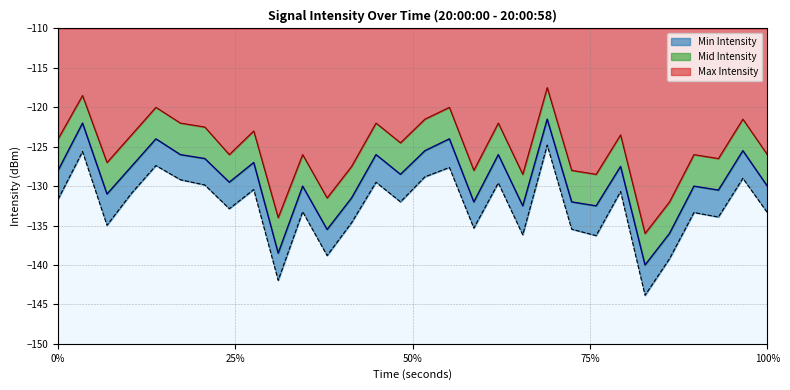

List the series in order of their peak value, highest first.

Max Intensity, Mid Intensity, Min Intensity